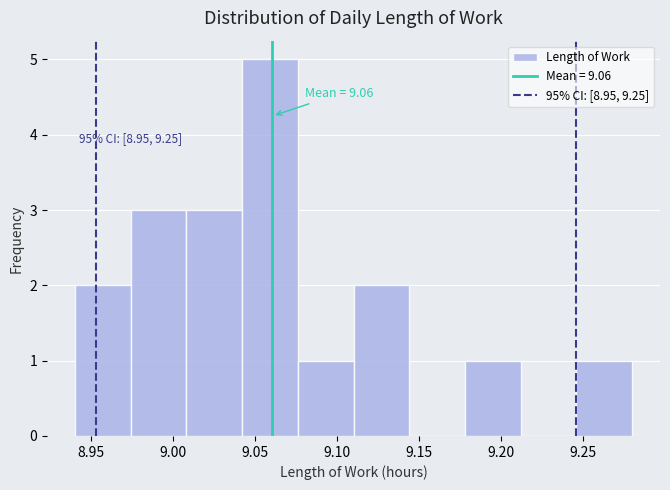

Over which range of the x-axis is the bar tallest?

9.042 to 9.076